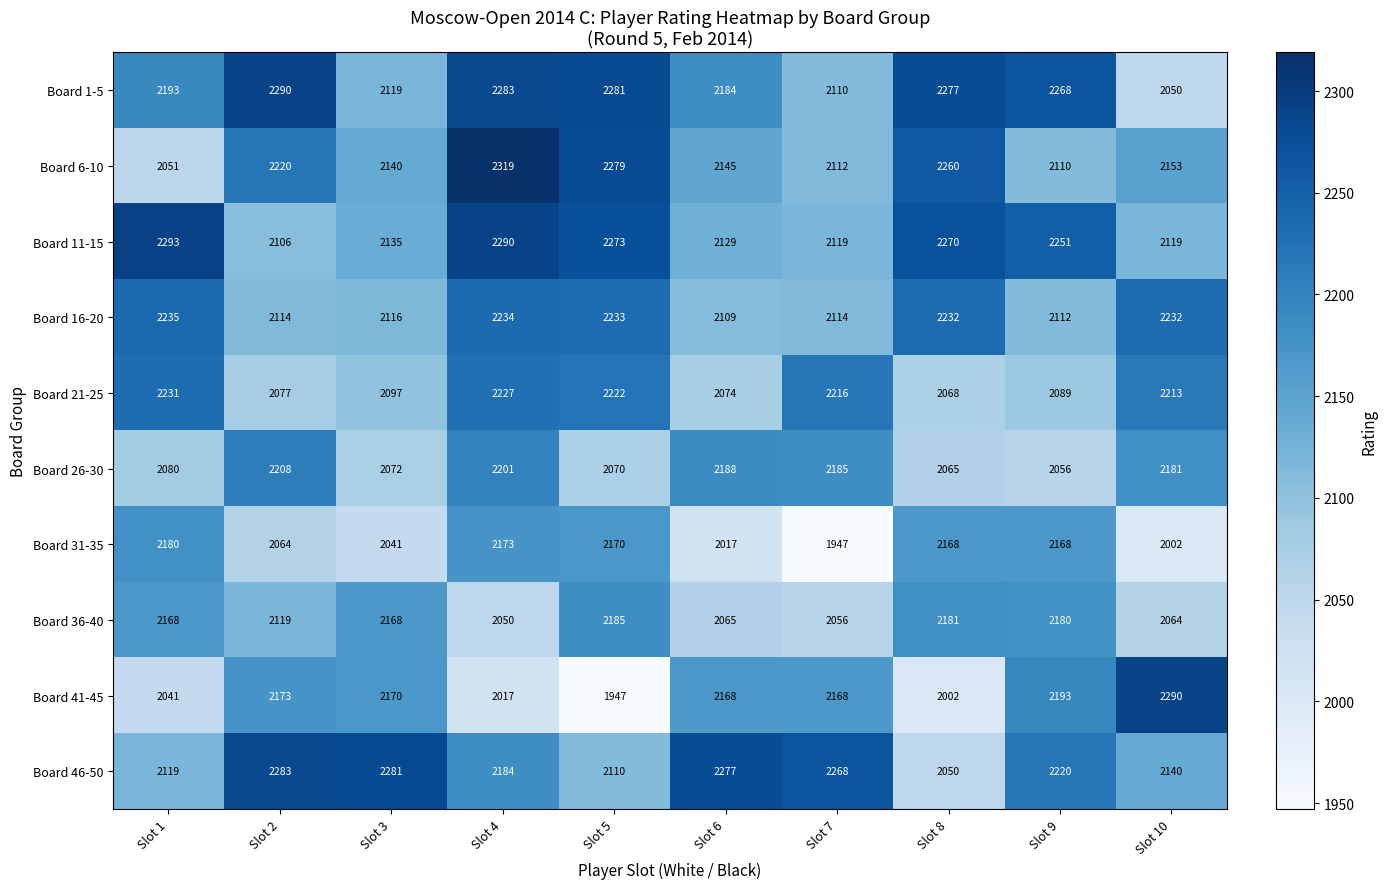

What is the sum of the Board 41-45 values at Slot 9 and Slot 10?

4483